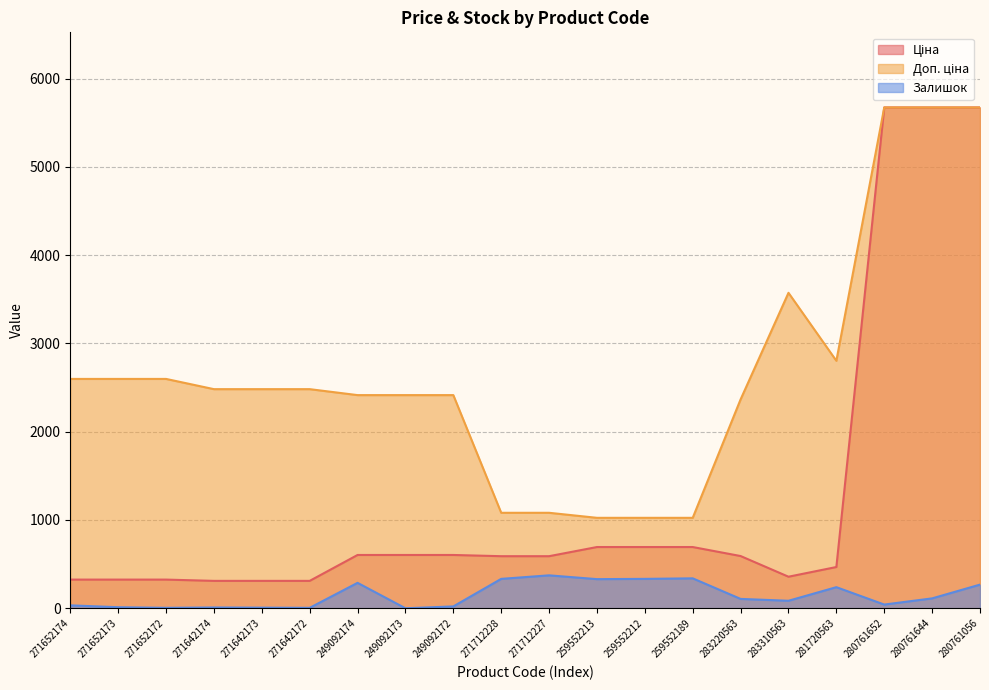

True or false: Залишок and Ціна intersect in this chart.

False